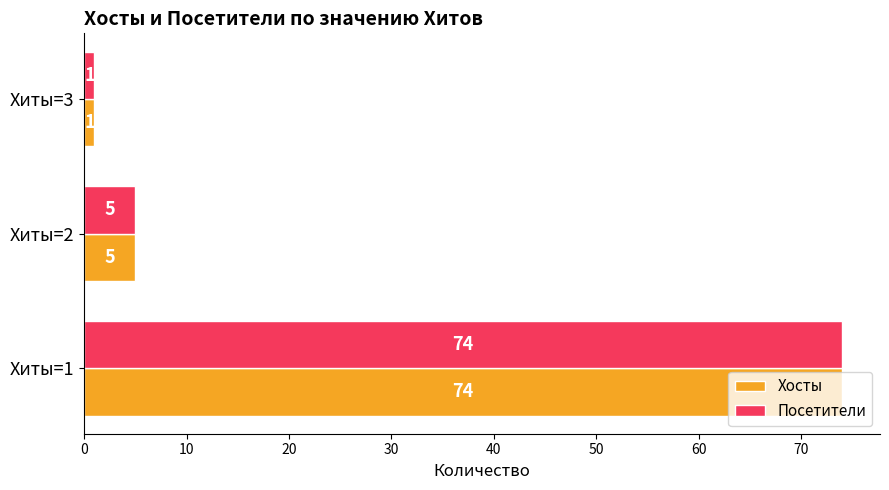

What is the total value across all series at Хиты=2?

10